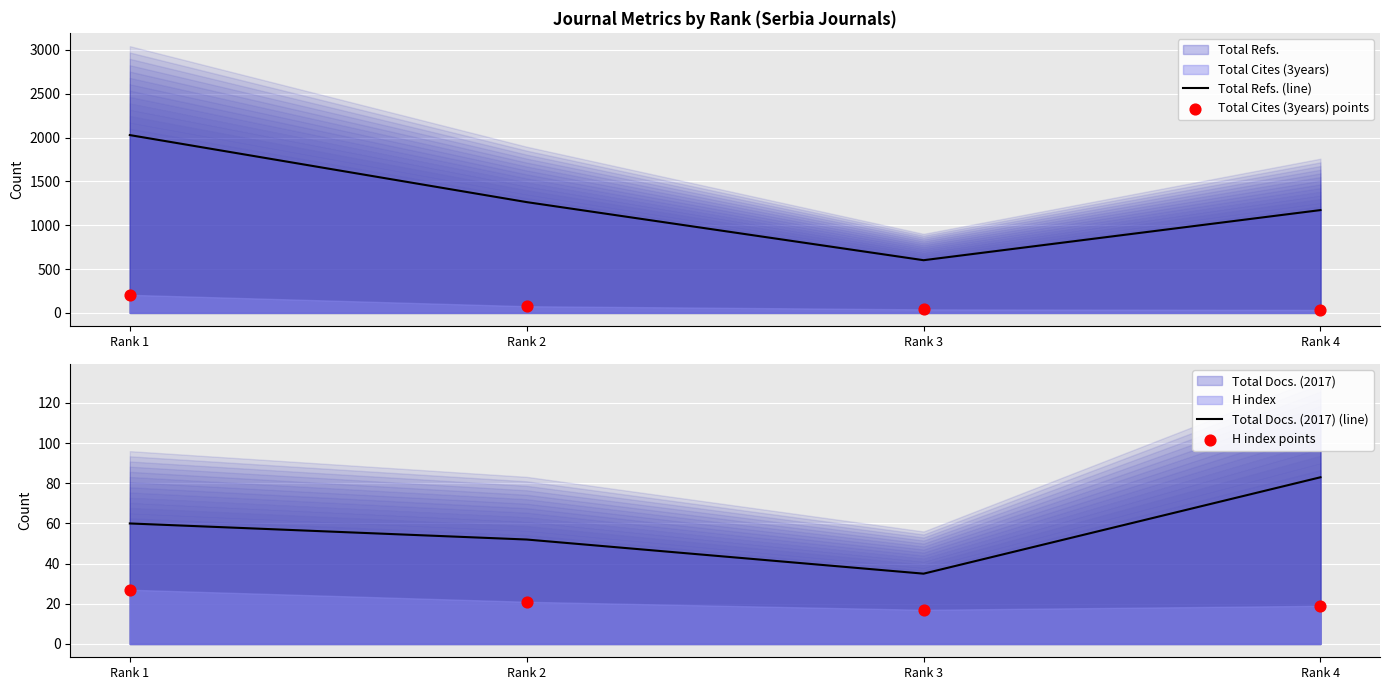

Which series has the largest Y range (max minus min)?

Total Refs. (line)